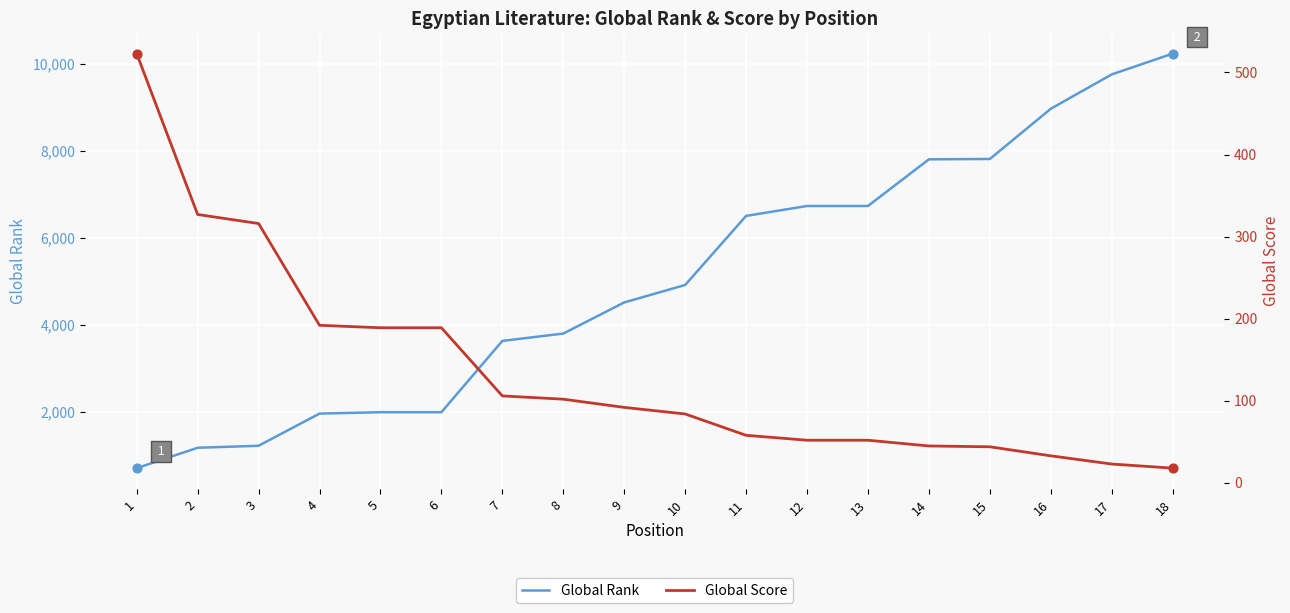

At which category is the sum across all series the highest?

18